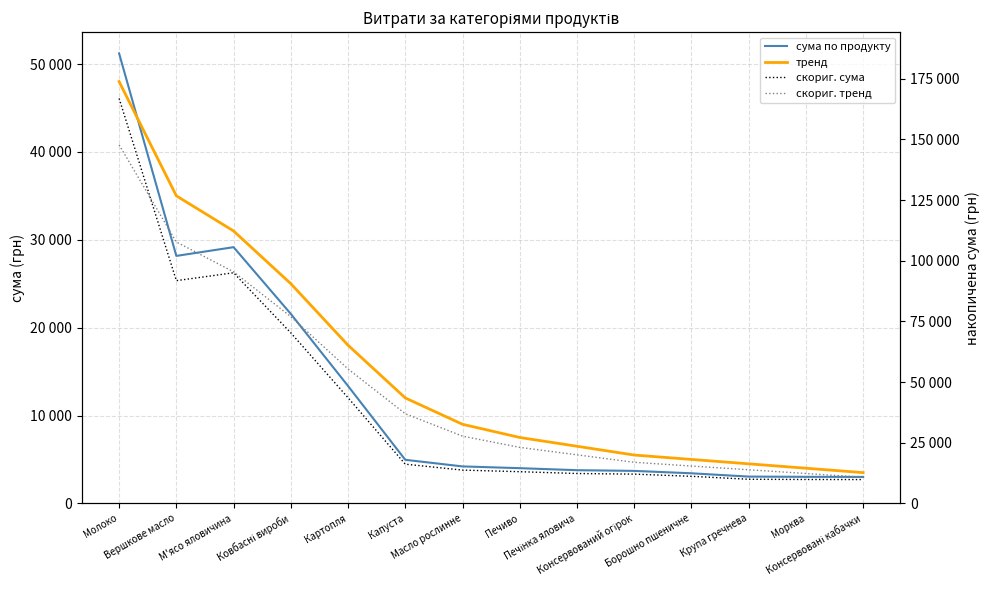

Reading left to right, what are all the values shown in this chart?

сума по продукту: Молоко=51204.7	Вершкове масло=28163.2	М'ясо яловичина=29157.1	Ковбасні вироби=21564.0	Картопля=13358.6	Капуста=4958.5	Масло рослинне=4207.0	Печиво=4006.2	Печінка яловича=3776.8	Консервований огірок=3696.6	Борошно пшеничне=3423.0	Крупа гречнева=3048.3	Морква=3021.0	Консервовані кабачки=3011.4
тренд: Молоко=48000.0	Вершкове масло=35000.0	М'ясо яловичина=31000.0	Ковбасні вироби=25000.0	Картопля=18000.0	Капуста=12000.0	Масло рослинне=9000.0	Печиво=7500.0	Печінка яловича=6500.0	Консервований огірок=5500.0	Борошно пшеничне=5000.0	Крупа гречнева=4500.0	Морква=4000.0	Консервовані кабачки=3500.0
скориг. сума: Молоко=46084.2	Вершкове масло=25346.8	М'ясо яловичина=26241.4	Ковбасні вироби=19407.6	Картопля=12022.7	Капуста=4462.7	Масло рослинне=3786.3	Печиво=3605.6	Печінка яловича=3399.1	Консервований огірок=3326.9	Борошно пшеничне=3080.7	Крупа гречнева=2743.5	Морква=2718.9	Консервовані кабачки=2710.3
скориг. тренд: Молоко=40800.0	Вершкове масло=29750.0	М'ясо яловичина=26350.0	Ковбасні вироби=21250.0	Картопля=15300.0	Капуста=10200.0	Масло рослинне=7650.0	Печиво=6375.0	Печінка яловича=5525.0	Консервований огірок=4675.0	Борошно пшеничне=4250.0	Крупа гречнева=3825.0	Морква=3400.0	Консервовані кабачки=2975.0